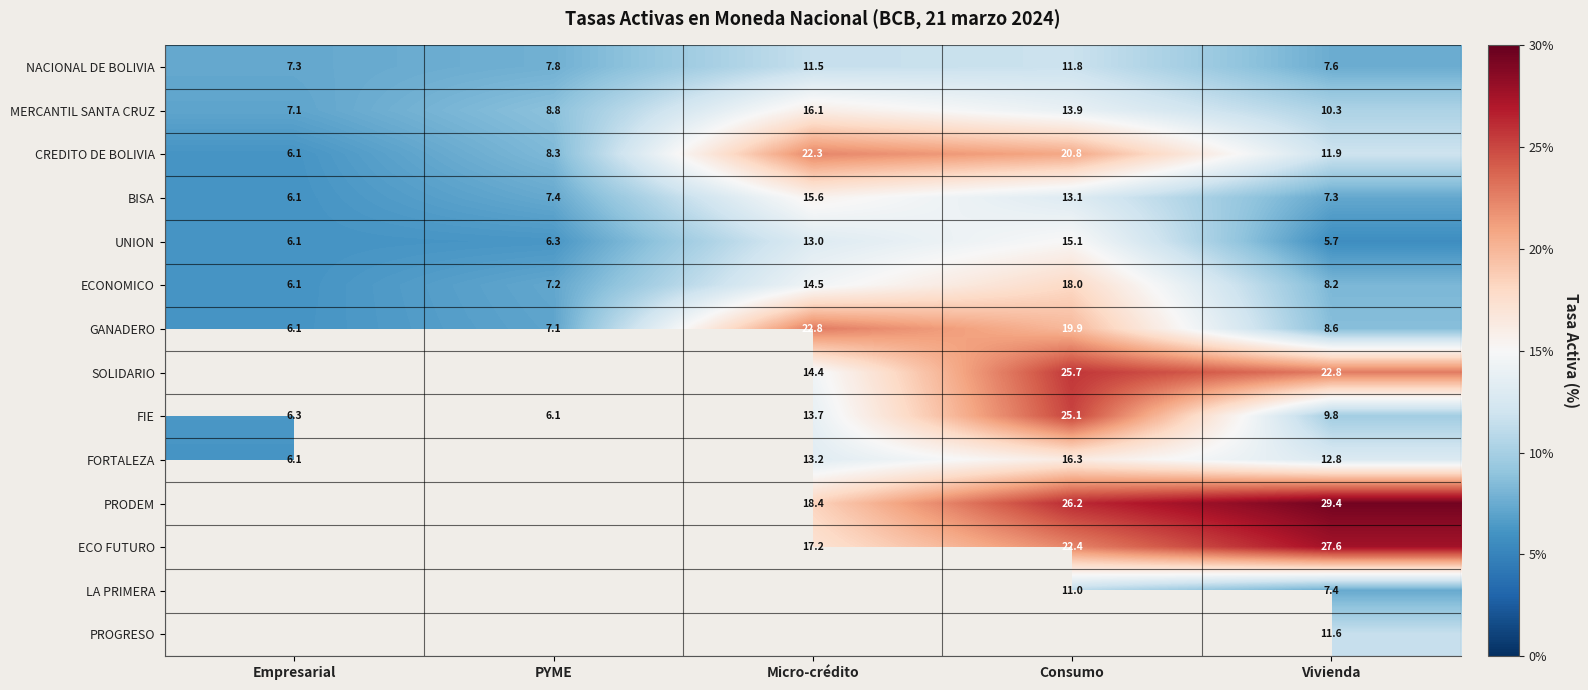

At which label is BISA closest to 10?

PYME